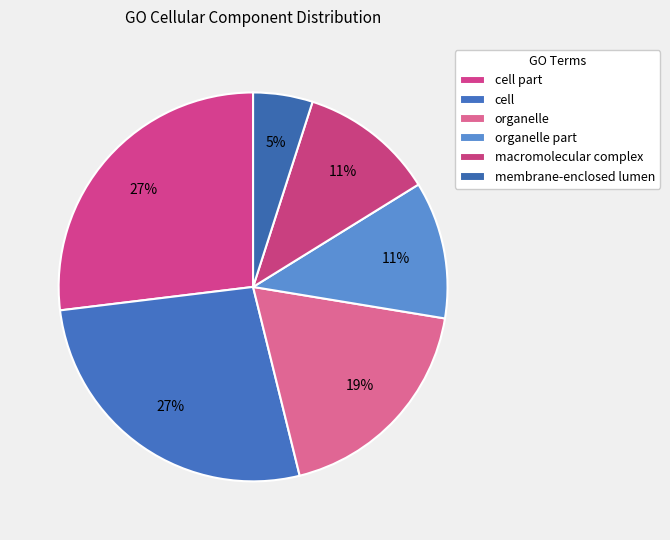

Count the number of slices in the pie.

6